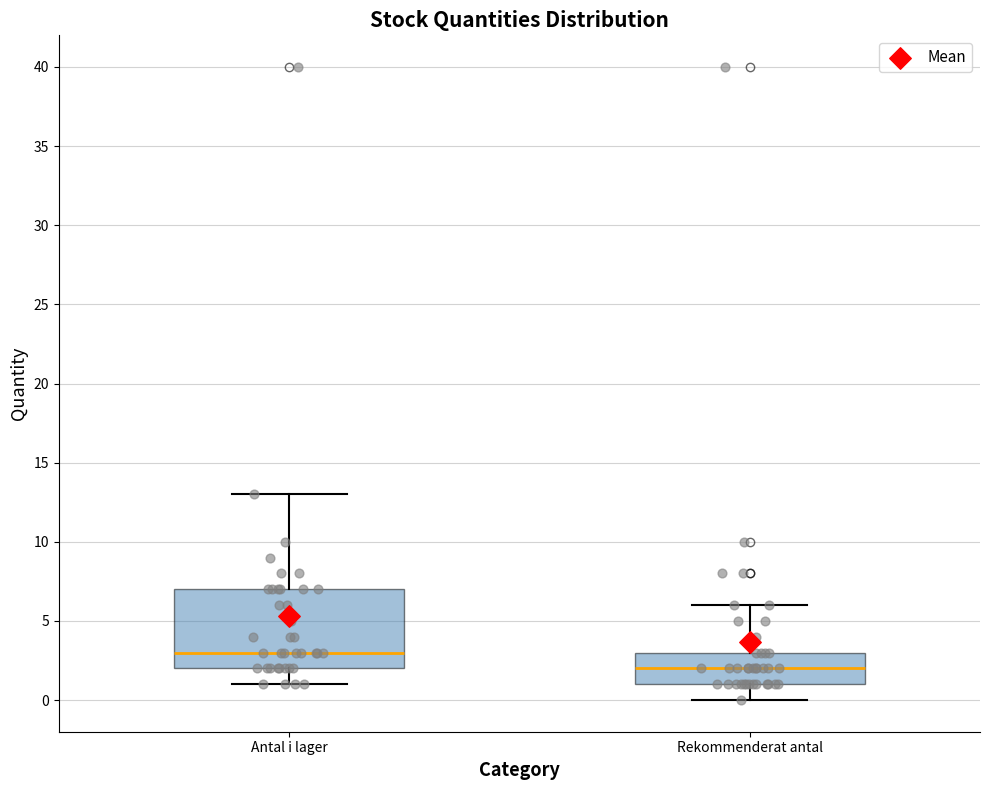

Reading left to right, read every box against the y-axis: the position of its median line, the range the box covers, and the ends of its whiskers. The values are not printed on the chart, so give them approximately, as read against the axis.

Antal i lager: median 3, box 2 to 7, whiskers 1 to 13
Rekommenderat antal: median 2, box 1 to 3, whiskers 0 to 6